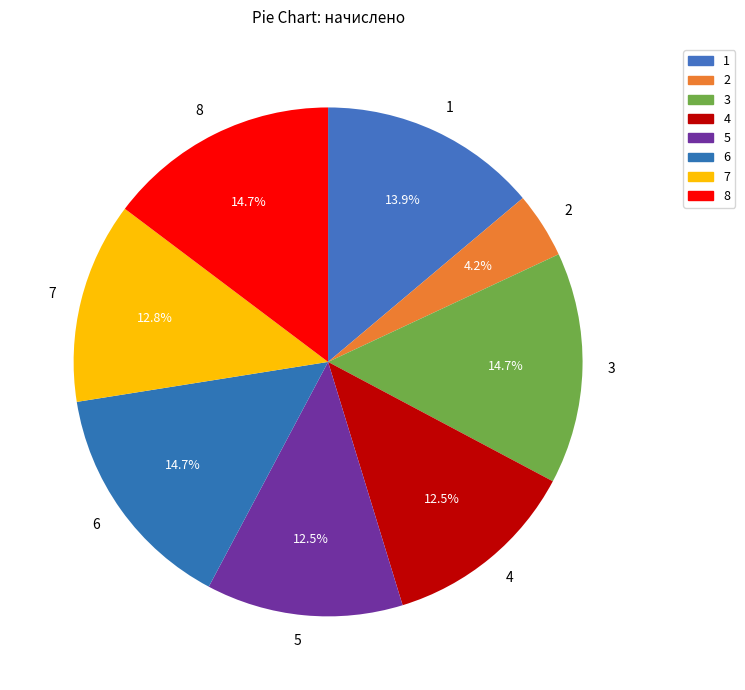

Is there a majority slice in this chart?

No